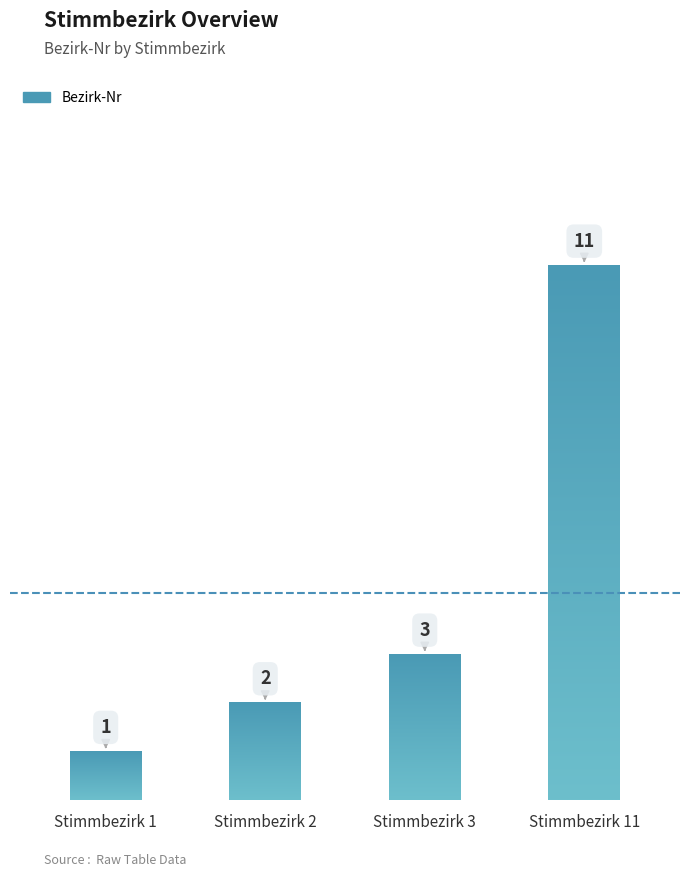

Does the chart contain stacked bars?

No